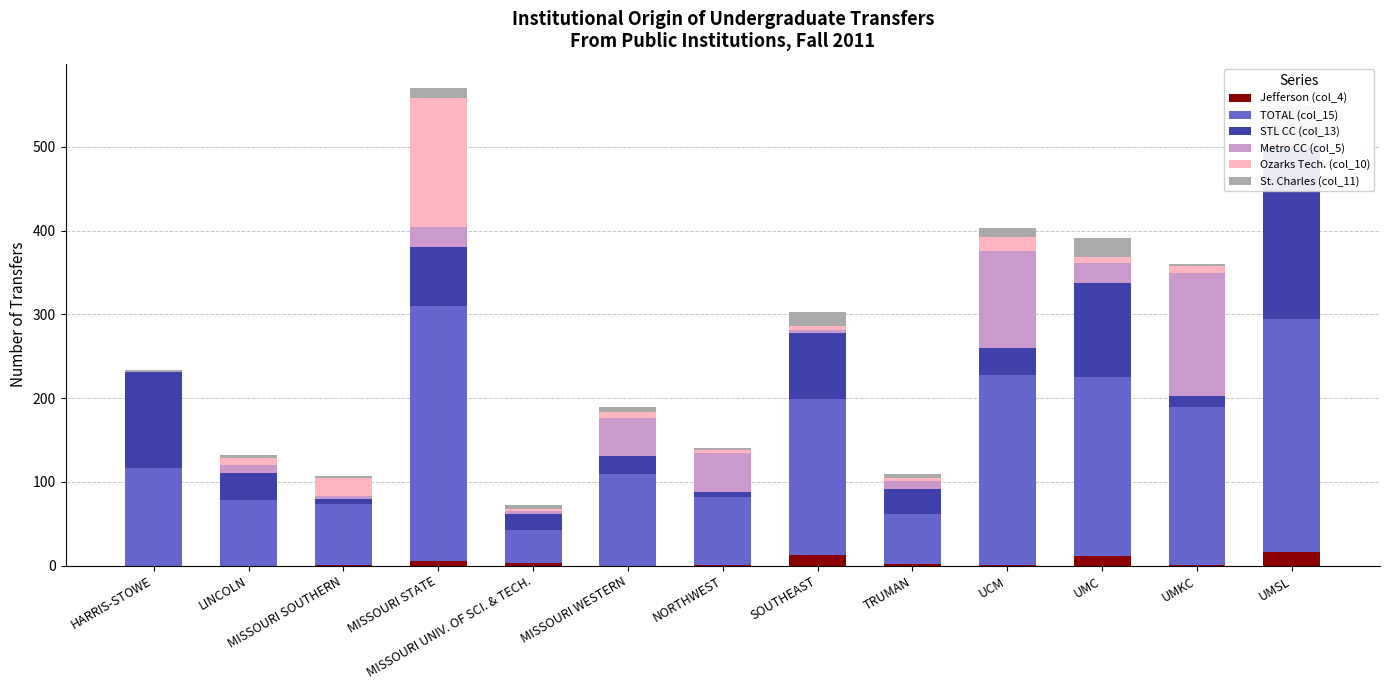

Which series has the widest spread of values?

TOTAL (col_15)